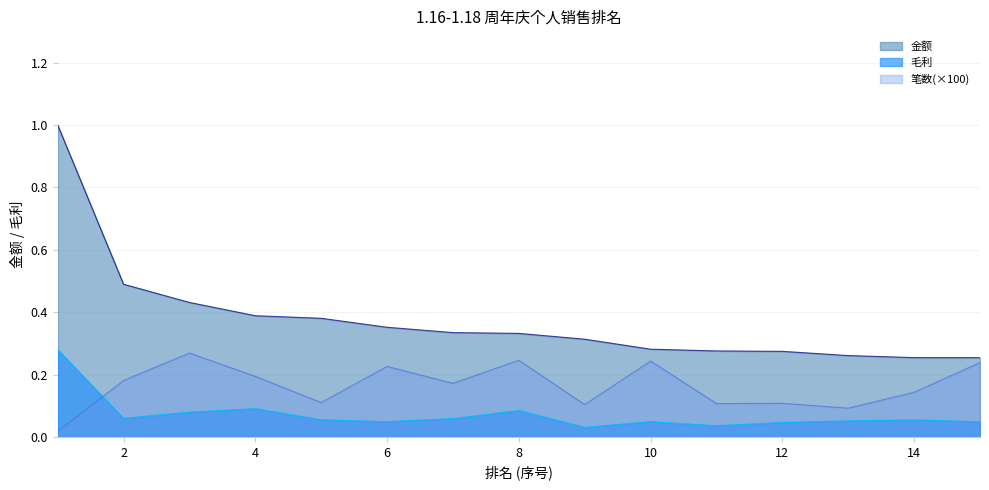

What is the greatest value displayed?

1.0